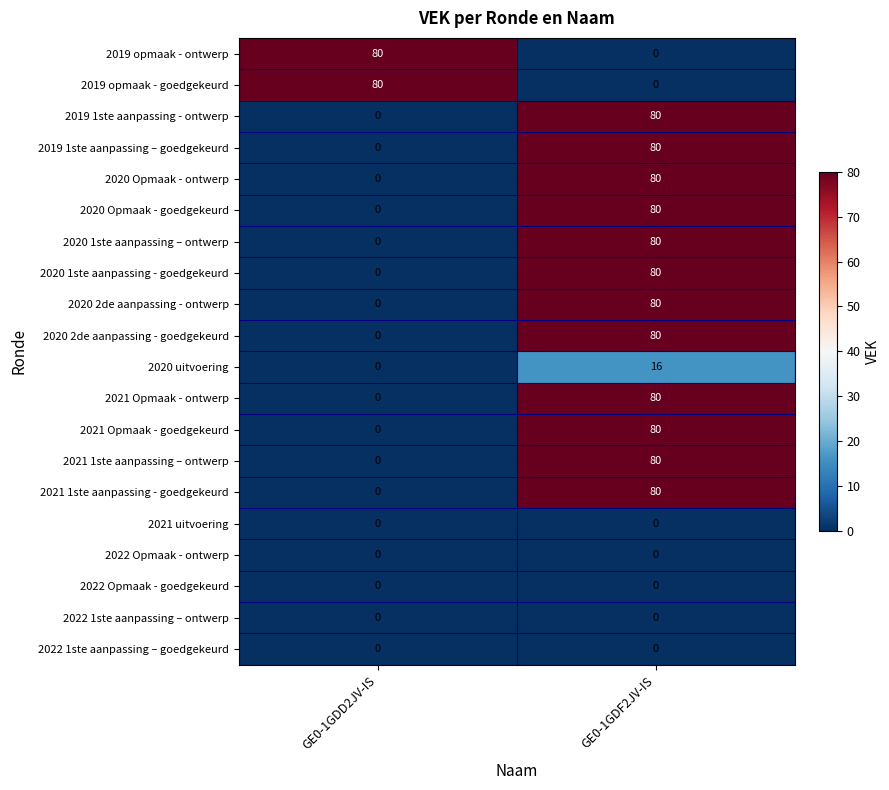

What is the difference between the highest and lowest values at GE0-1GDF2JV-IS?

80